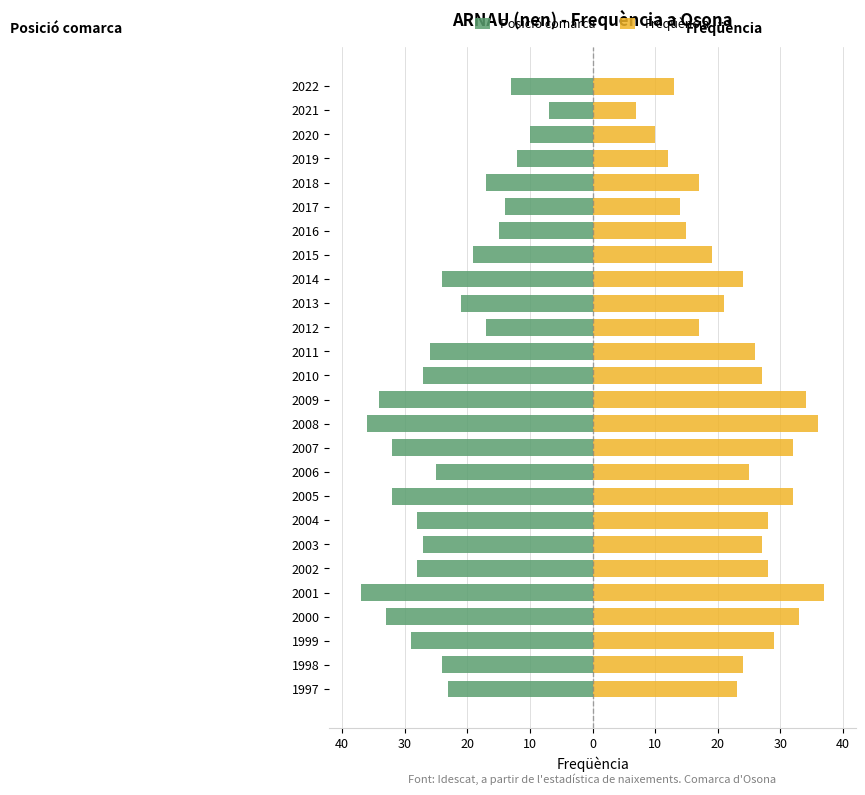

How many bars are there in total?

52